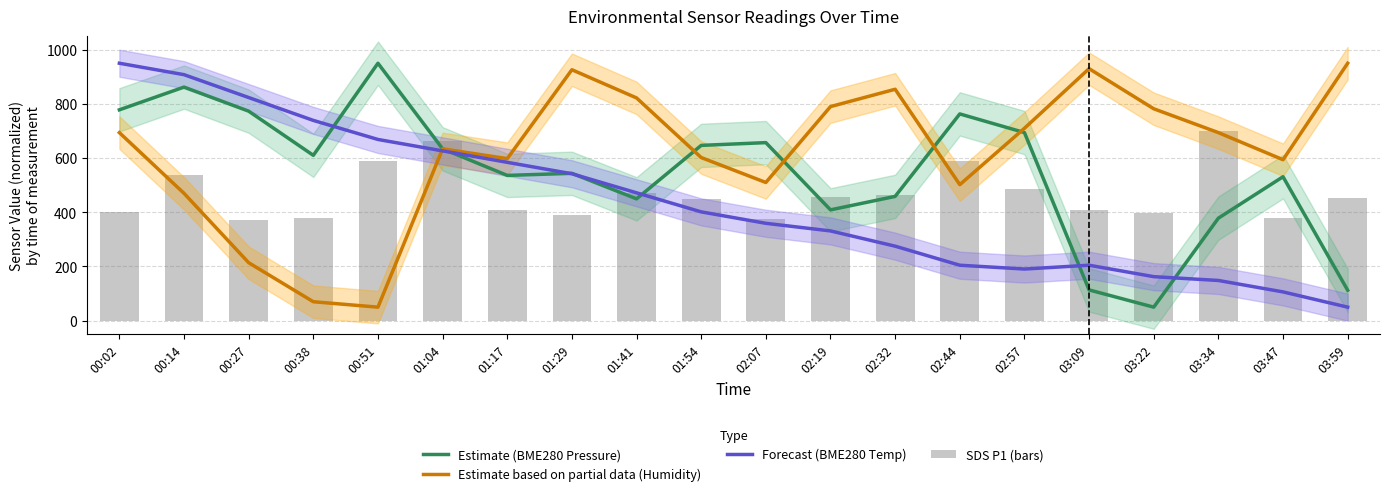

Which has a higher value, 02:19 or 03:09?

02:19